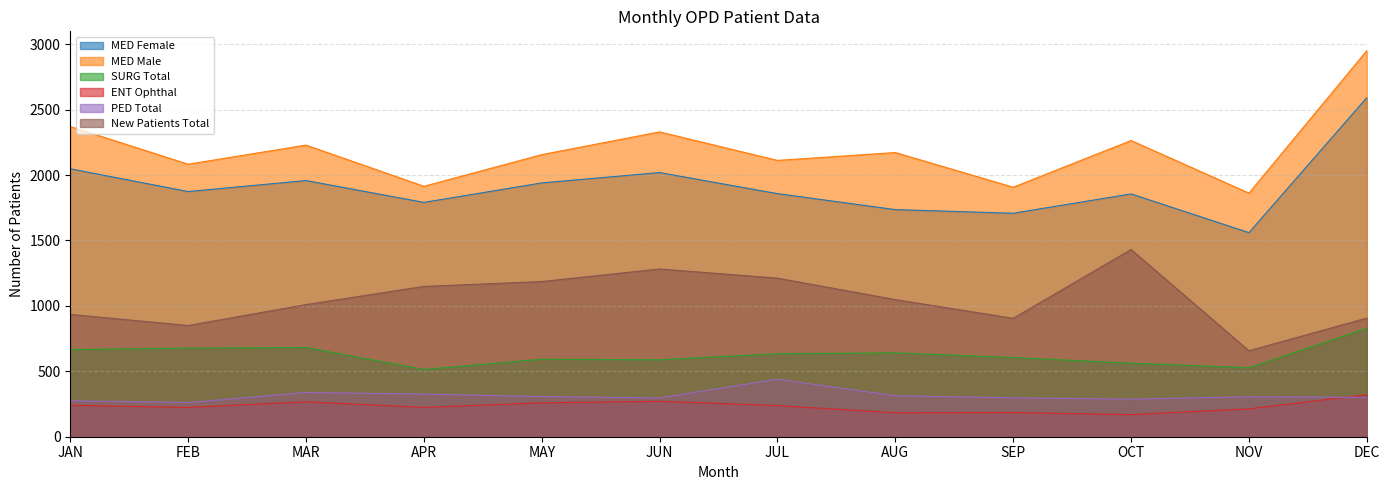

Does the chart display data point markers on the line(s)?

No